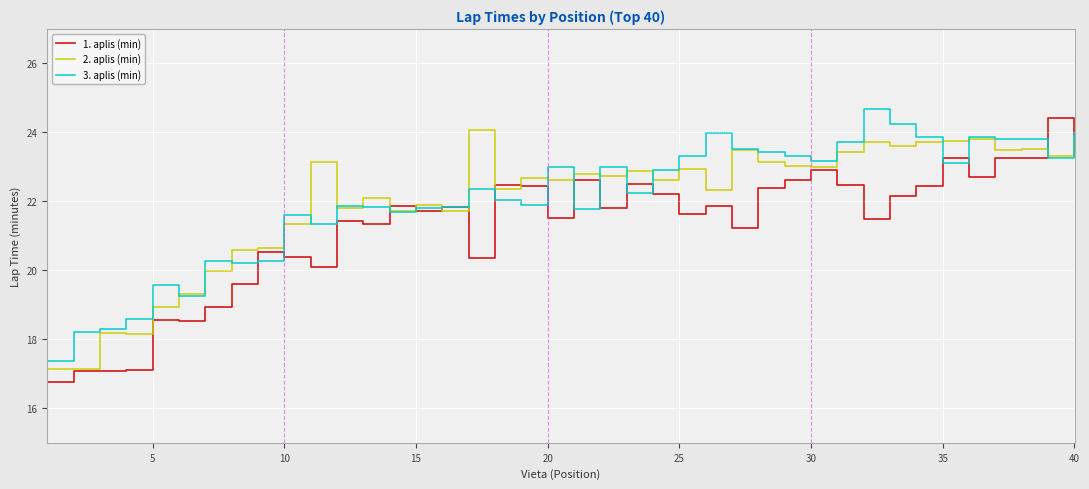

What is the smallest value displayed?

16.8